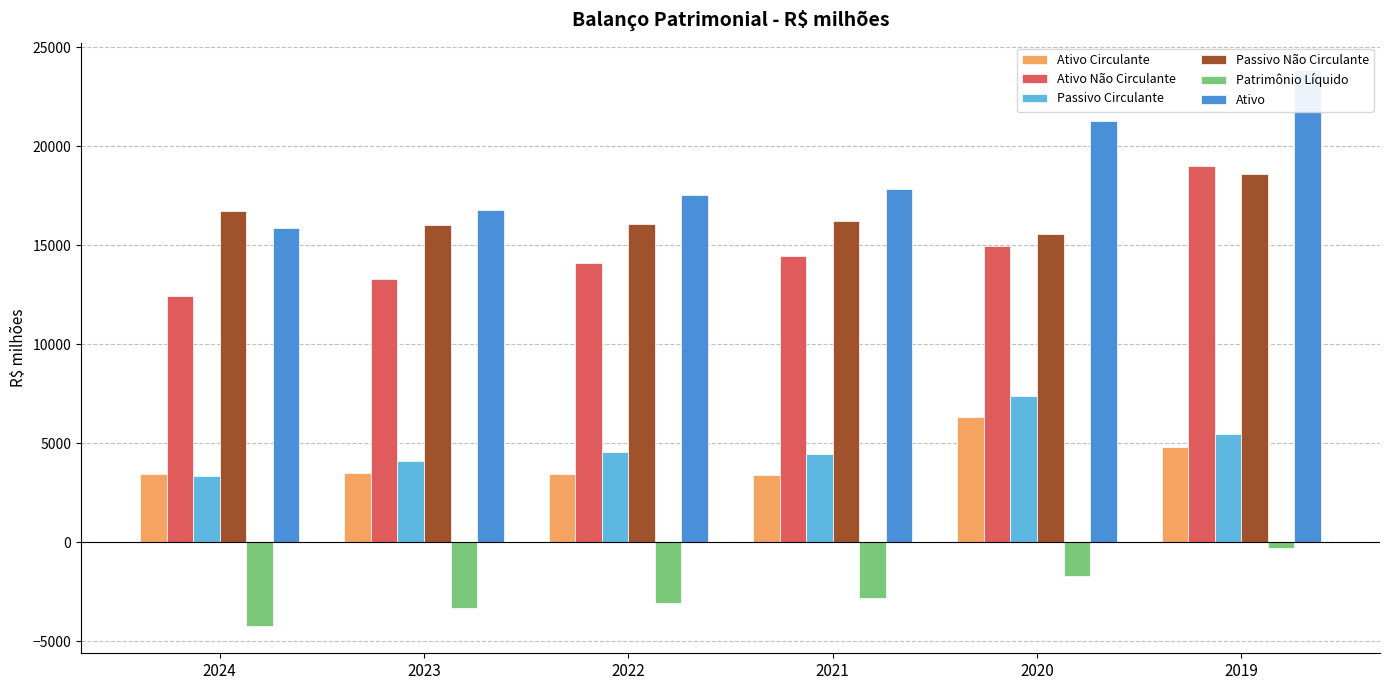

Reading left to right, what are all the values shown in this chart?

Ativo Circulante: 2024=3432.6	2023=3491.6	2022=3453.1	2021=3370.1	2020=6303.2	2019=4832.0
Ativo Não Circulante: 2024=12424.2	2023=13304.1	2022=14097.4	2021=14450.2	2020=14953.2	2019=18989.0
Passivo Circulante: 2024=3327.2	2023=4108.2	2022=4561.8	2021=4441.8	2020=7363.4	2019=5488.2
Passivo Não Circulante: 2024=16735.6	2023=16020.4	2022=16046.6	2021=16201.1	2020=15585.4	2019=18613.1
Patrimônio Líquido: 2024=-4206.0	2023=-3332.9	2022=-3057.9	2021=-2822.6	2020=-1692.5	2019=-280.2
Ativo: 2024=15856.8	2023=16795.7	2022=17550.5	2021=17820.3	2020=21256.4	2019=23821.0